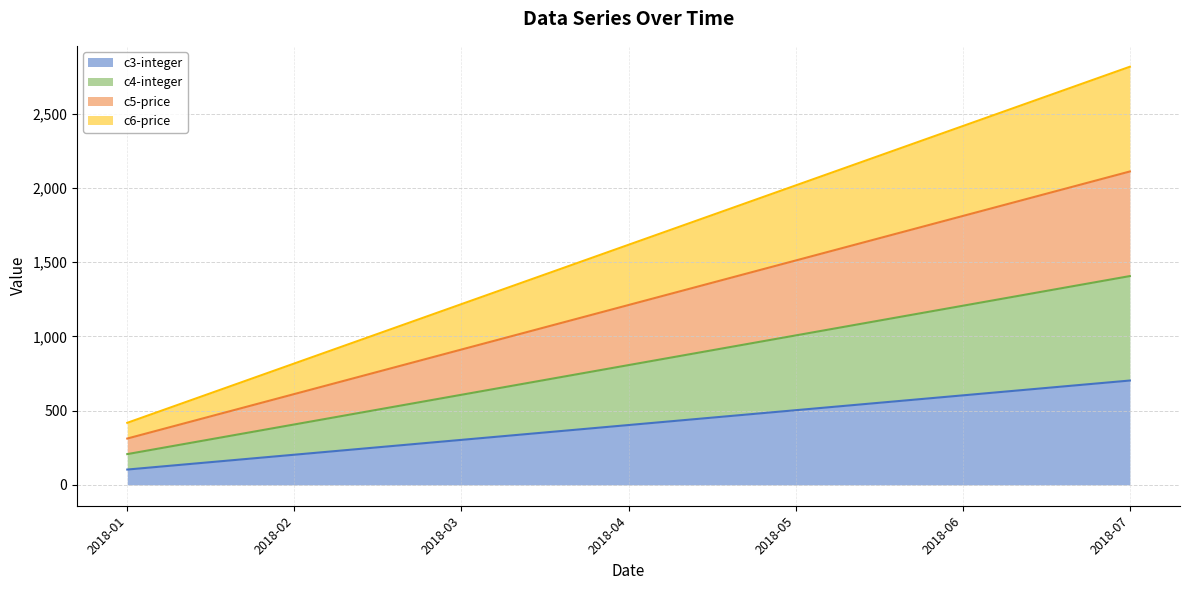

Which category has the lowest value in the c6-price series?

2018-01